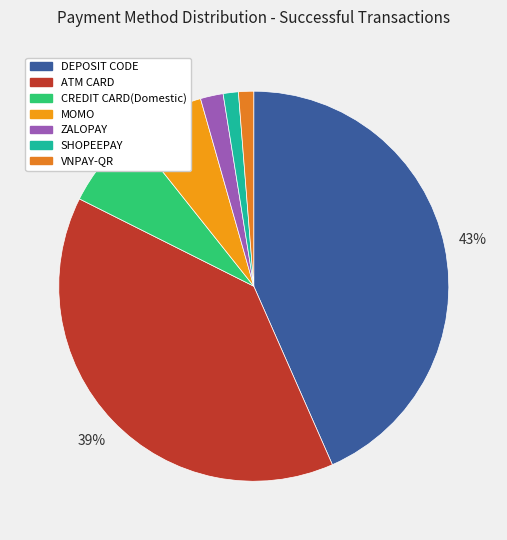

To the nearest percent, what is the difference between the largest and smallest slice percentages?

42%